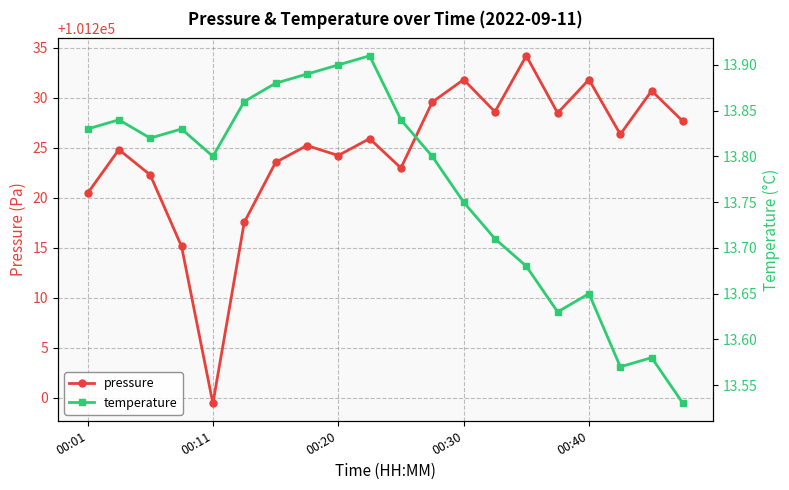

True or false: temperature has more than 0 interior local peaks.

True